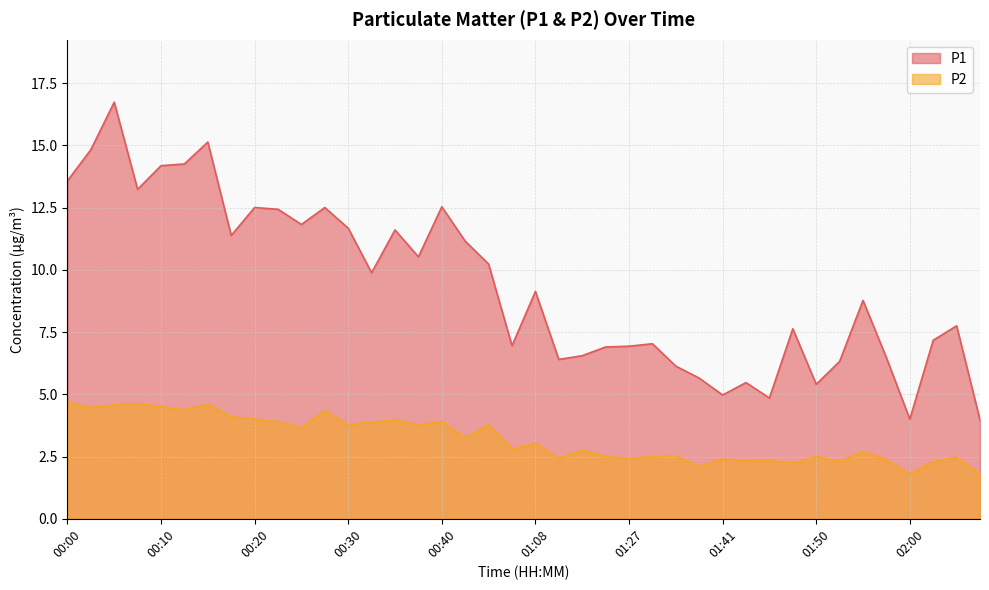

How many categories are shown in the chart?

40